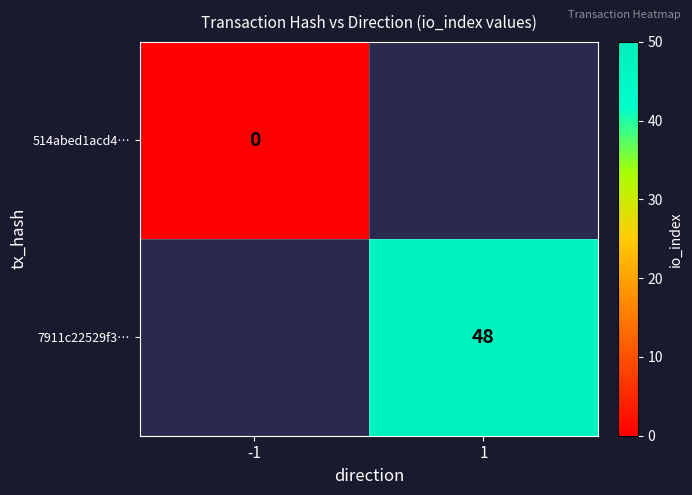

List the series in order of their peak value, highest first.

514abed1acd4…, 7911c22529f3…